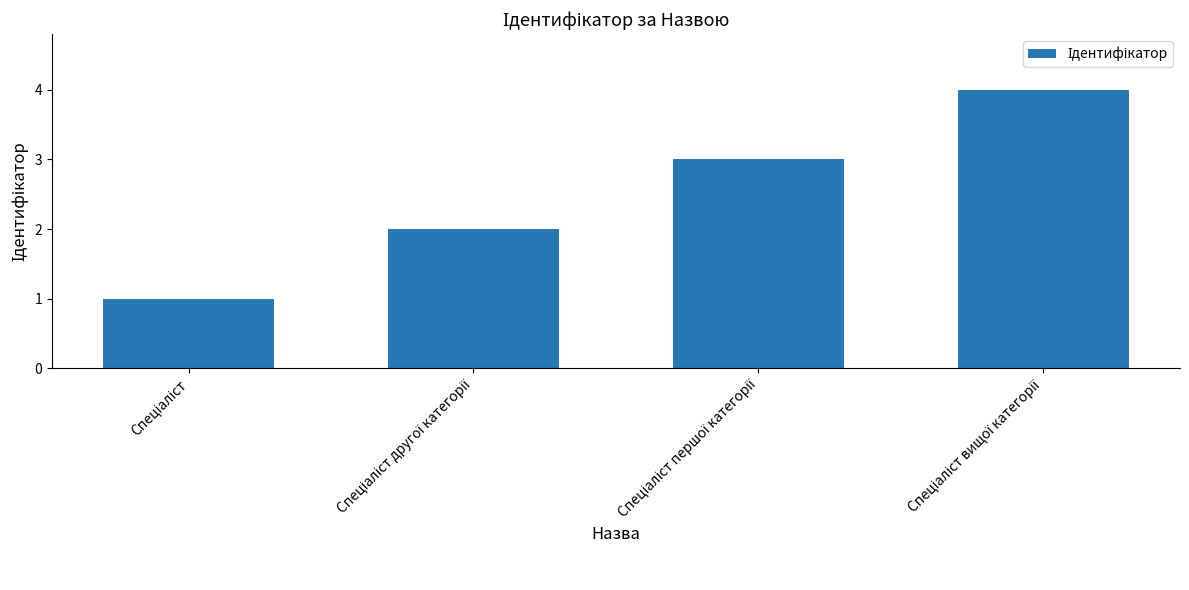

What is the greatest value displayed?

4